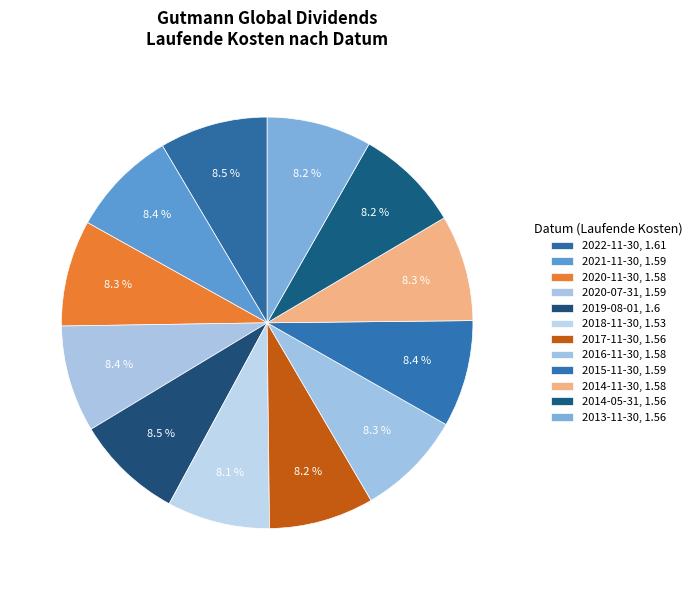

How many slices are in this pie chart?

12